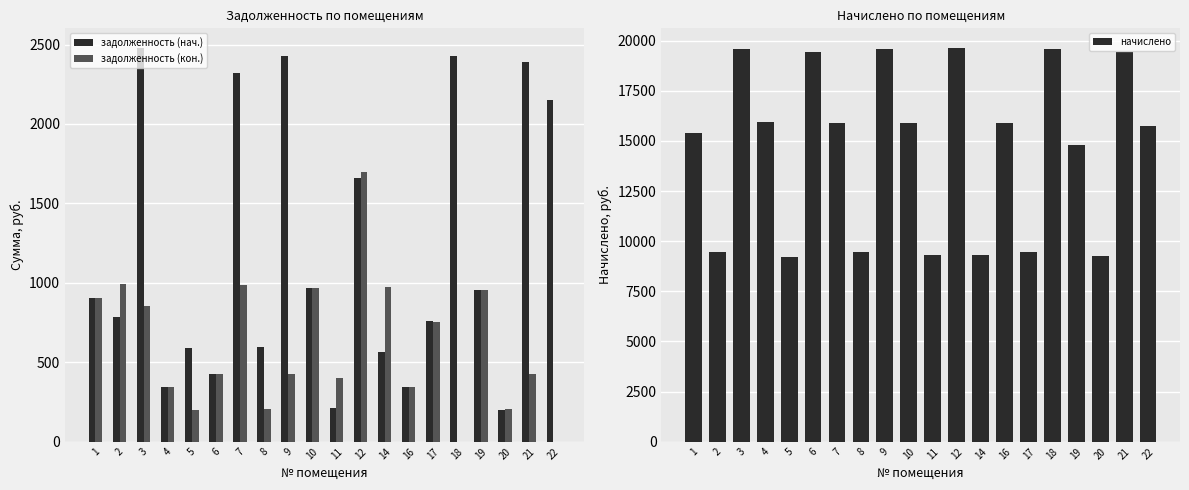

At which label does начислено reach its minimum?

5